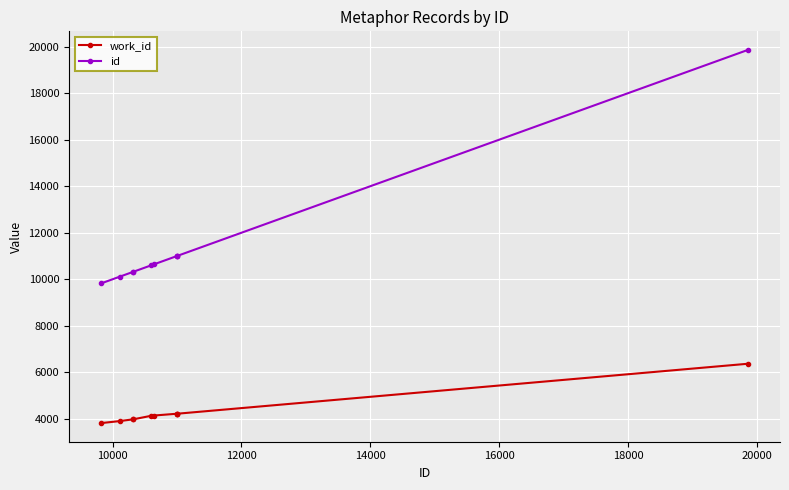

At how many categories does at least one series exceed 9447?

10